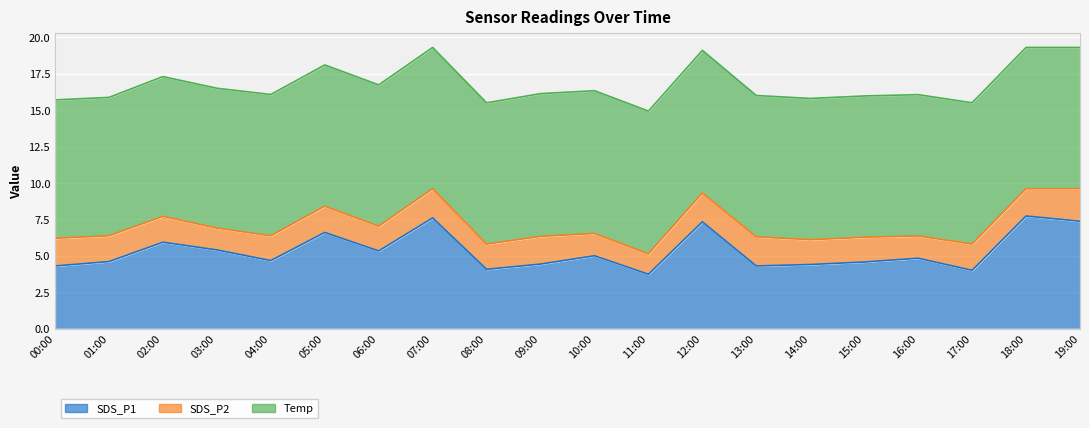

At 12:00, list the series in order from smallest to largest.

SDS_P2, SDS_P1, Temp